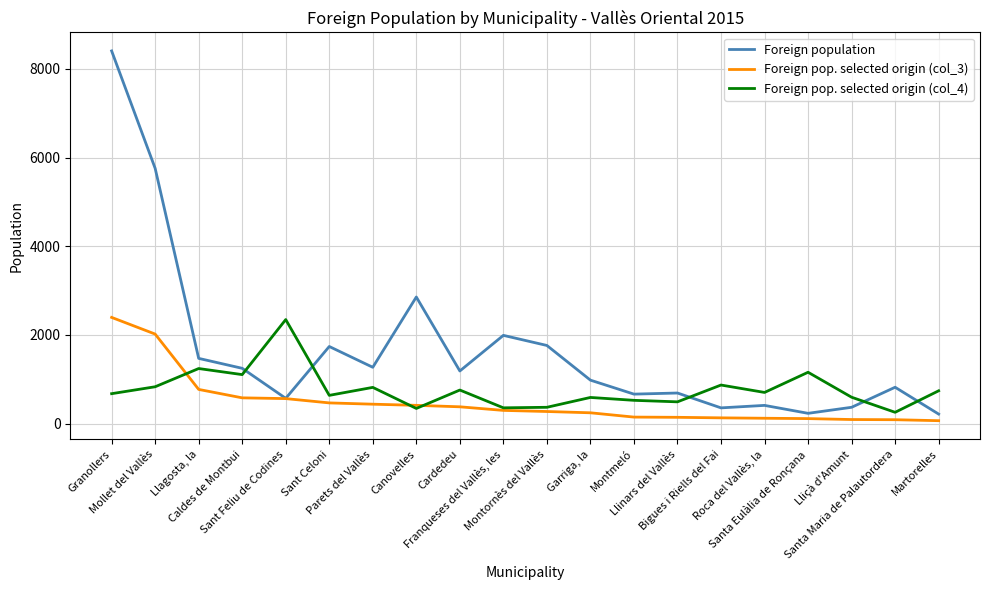

At which label does Foreign pop. selected origin (col_4) reach its peak?

Sant Feliu de Codines